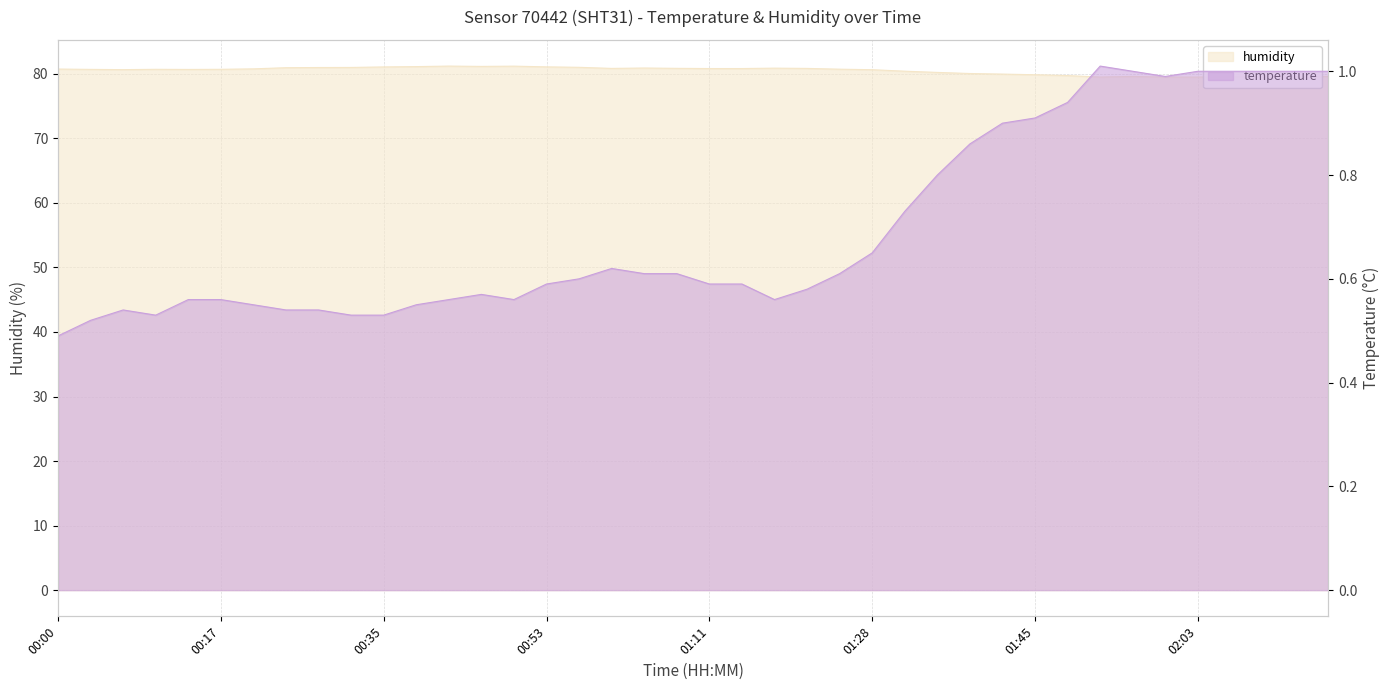

What is the difference between the maximum and minimum values in the temperature series?

0.5